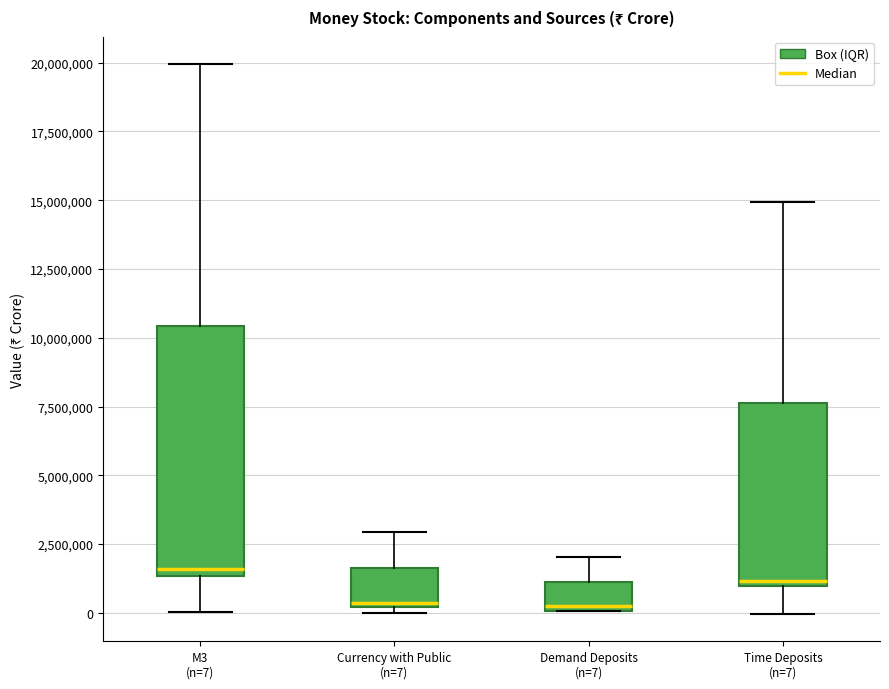

Reading left to right, transcribe this box plot: for each box, give where its median line is, the range the box spans, and where its two whiskers end, as read against the y-axis. The values are not printed on the chart, so give them approximately, as read against the axis.

M3 (n=7): median 1500000 (just above the box's lower edge), box 1500000 to 10500000, whiskers 0 to 20000000
Currency with Public (n=7): median 500000, box 0 to 1500000, whiskers 0 (just below the box's lower edge) to 3000000
Demand Deposits (n=7): median 0 (just above the box's lower edge), box 0 to 1000000, whiskers 0 to 2000000
Time Deposits (n=7): median 1000000 (just above the box's lower edge), box 1000000 to 7500000, whiskers 0 to 15000000